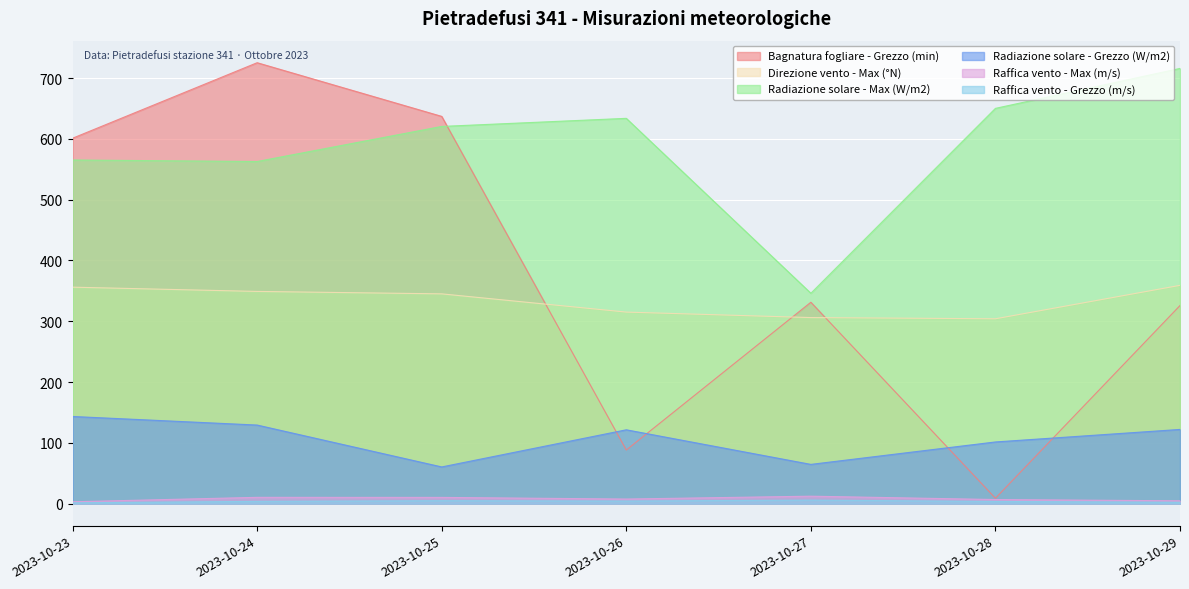

What is the difference between the maximum and minimum values in the Radiazione solare - Grezzo (W/m2) series?

83.0